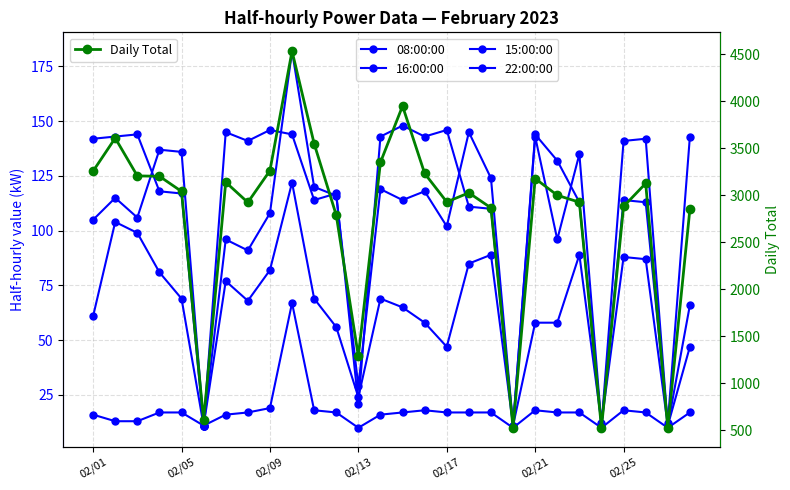

Between 02/09 and 02/21, which is larger?

02/09